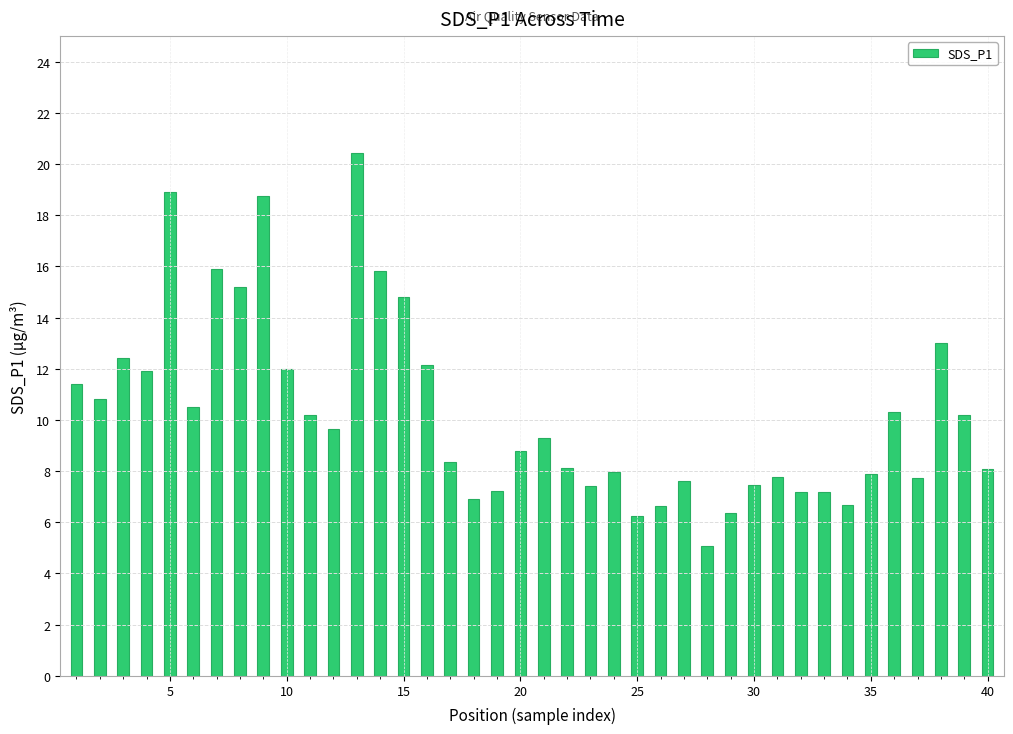

What is the minimum value shown in the chart?

5.1